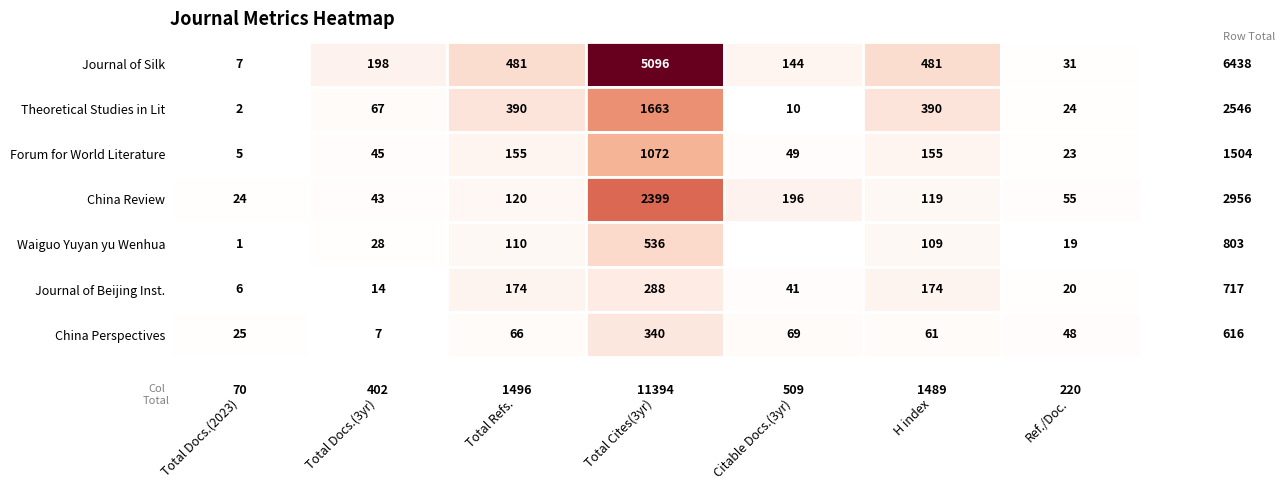

The value of China Review at Ref./Doc. is 28. True or false?

False